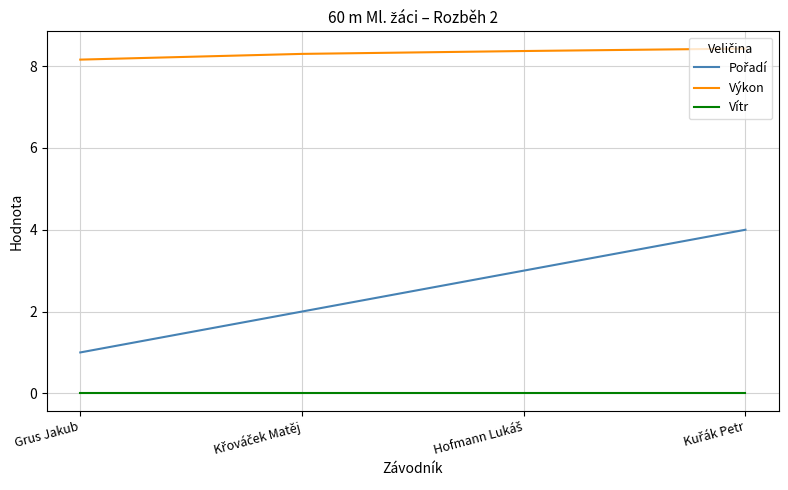

Is it true that Výkon equals 8.2 at Grus Jakub?

True